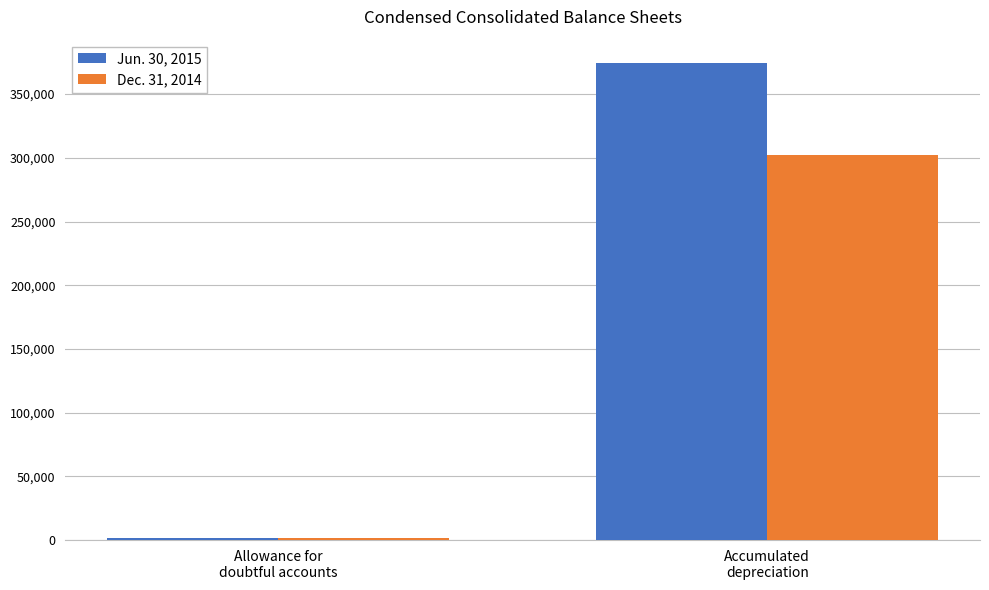

The value of Dec. 31, 2014 at Allowance for
doubtful accounts is 1541. True or false?

True